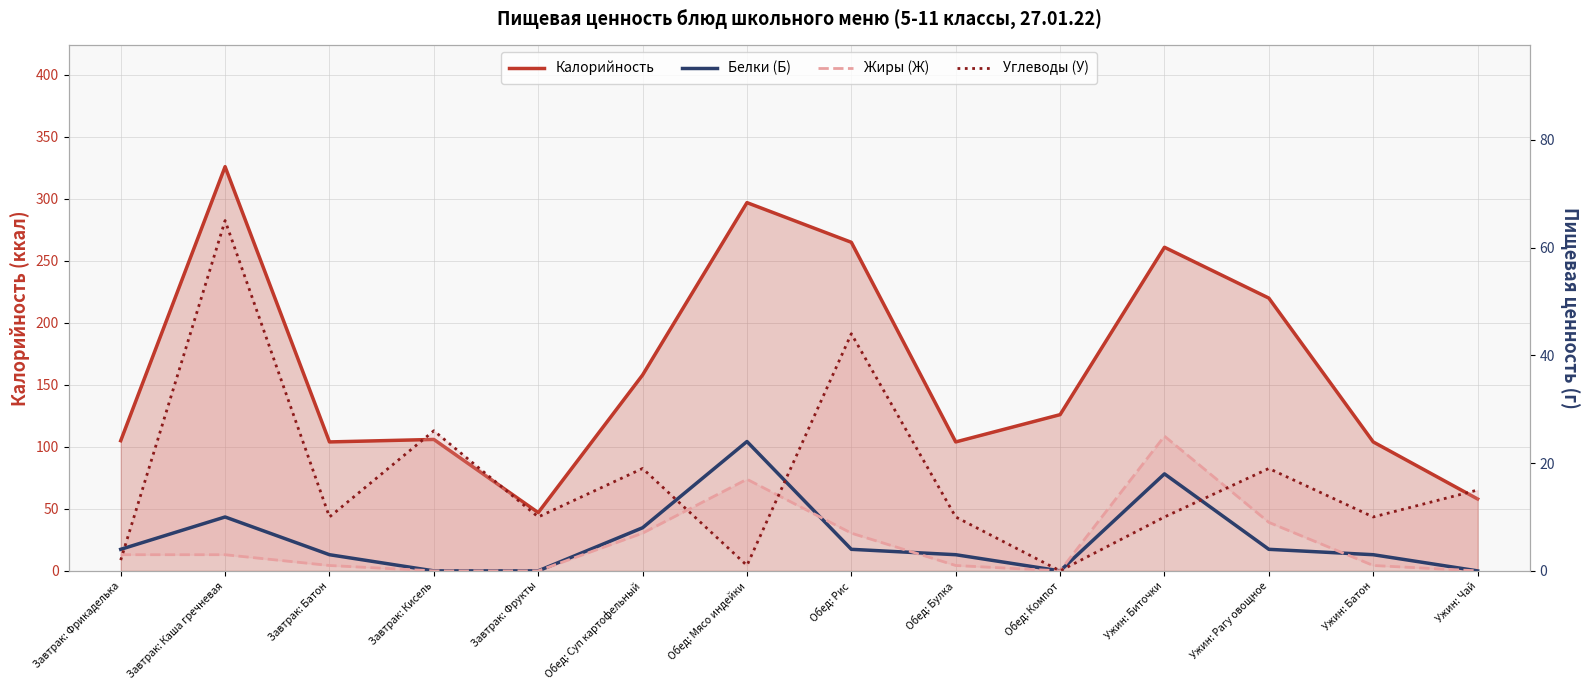

The Белки (Б) series shows 4 at Завтрак: Фрикаделька. True or false?

True